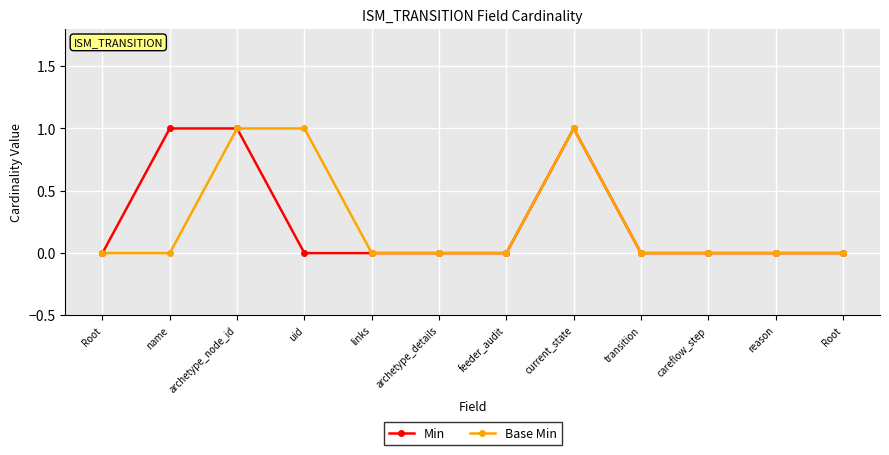

What are all the series names shown in the legend?

Min, Base Min